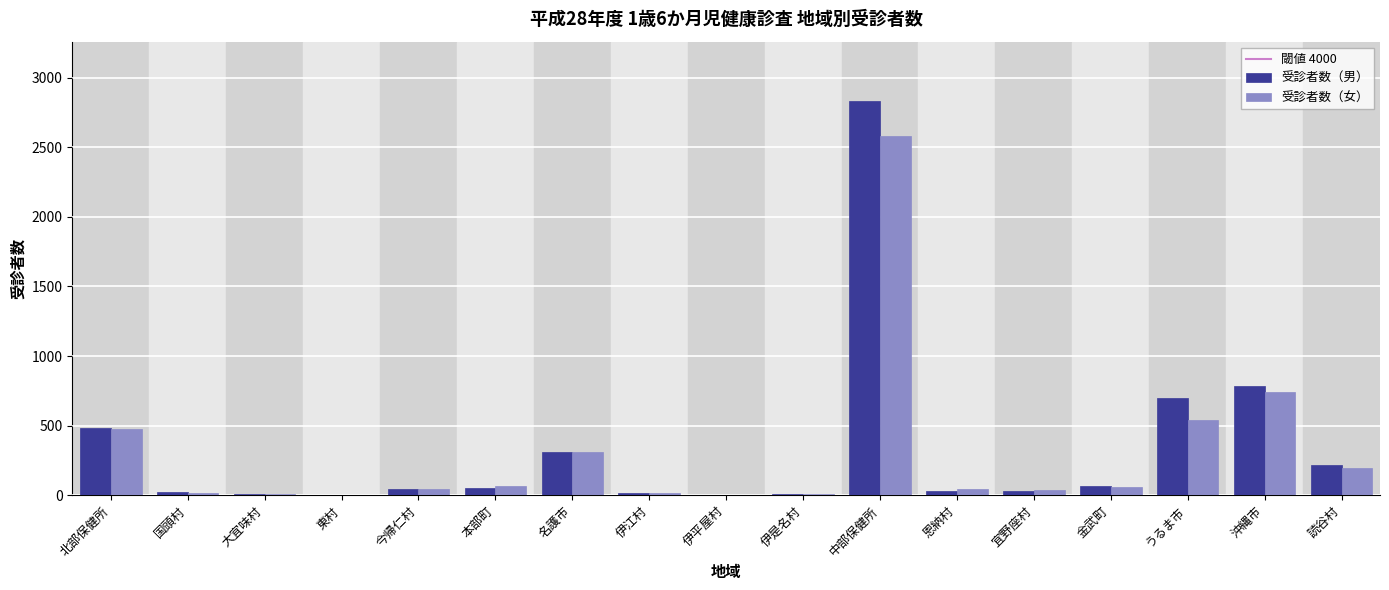

Between 東村 and 読谷村, which series saw the biggest shift?

受診者数（男）